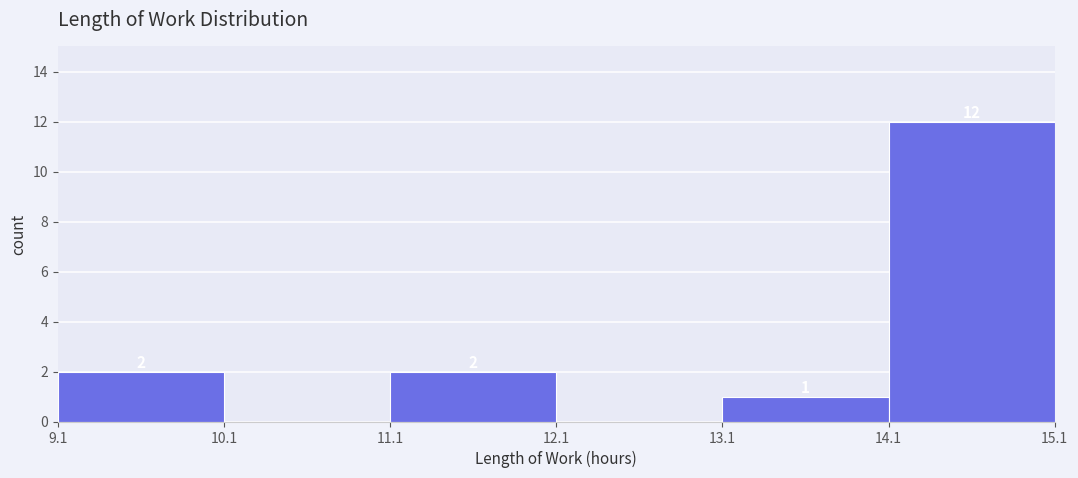

Which range on the x-axis has the tallest bar?

14.1 to 15.1